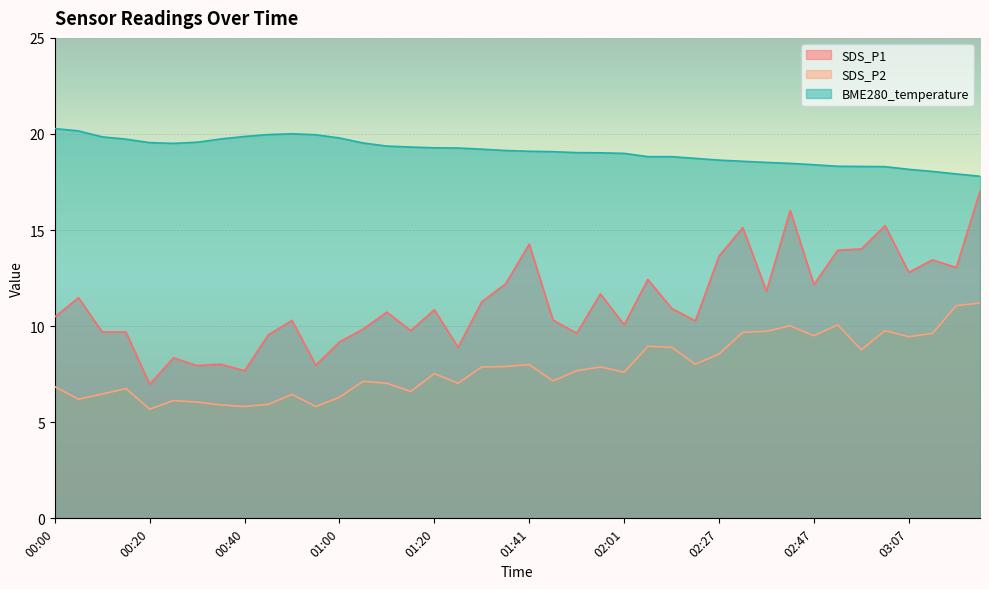

How many lines are shown in the chart?

3